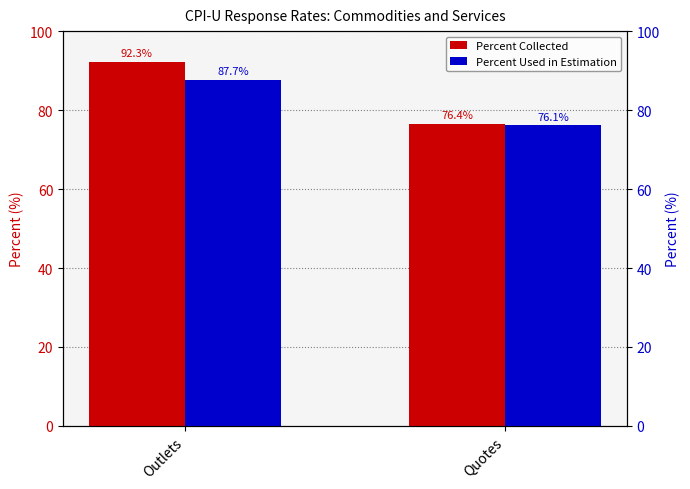

List the series in order of their peak value, lowest first.

Percent Used in Estimation, Percent Collected